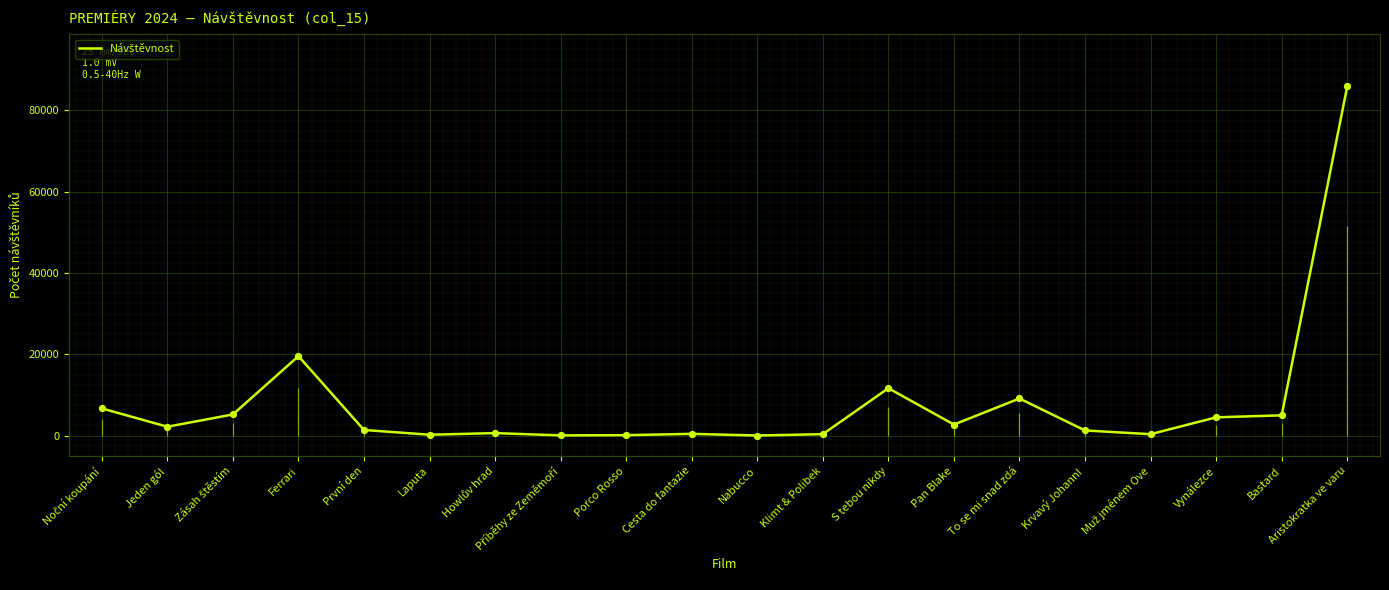

What is the change in value from Howlův hrad to Aristokratka ve varu?

+85301